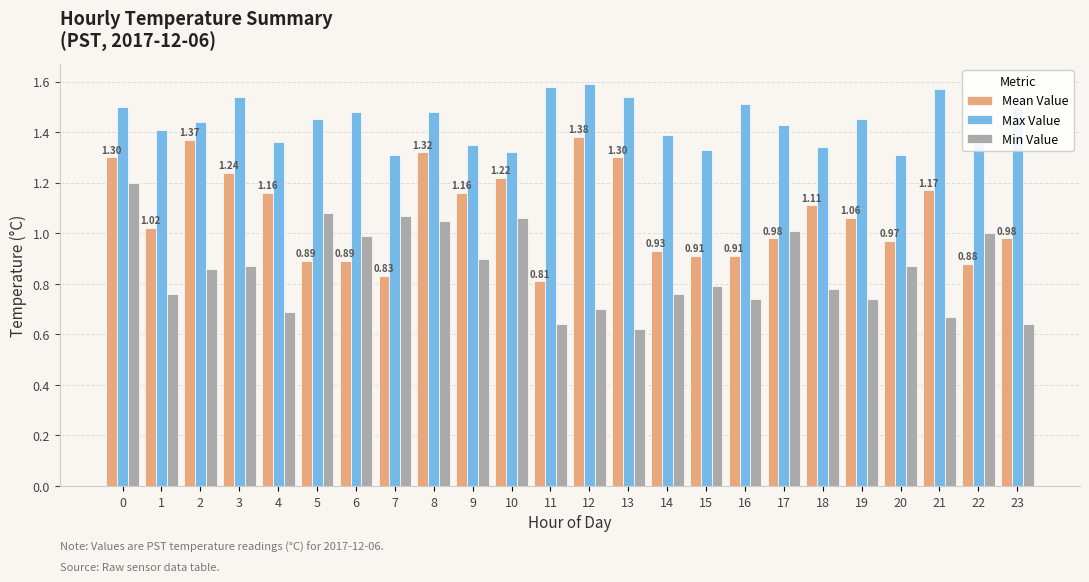

What is the difference between the highest and lowest values at 0?

0.3